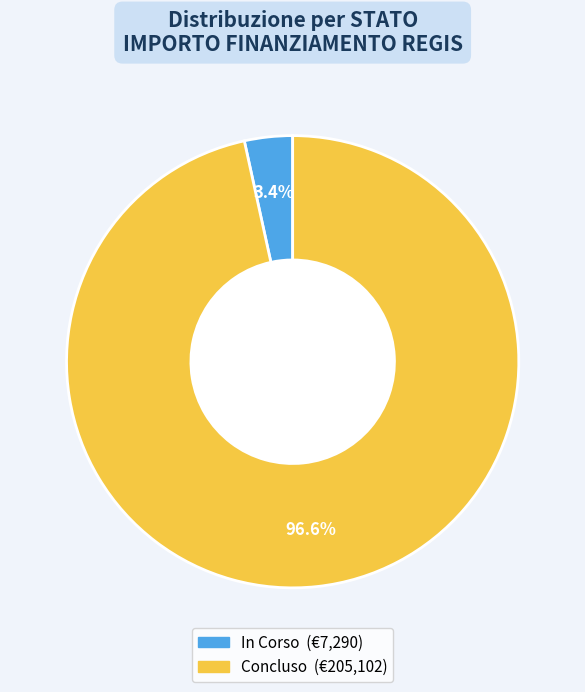

Count the number of slices in the pie.

2